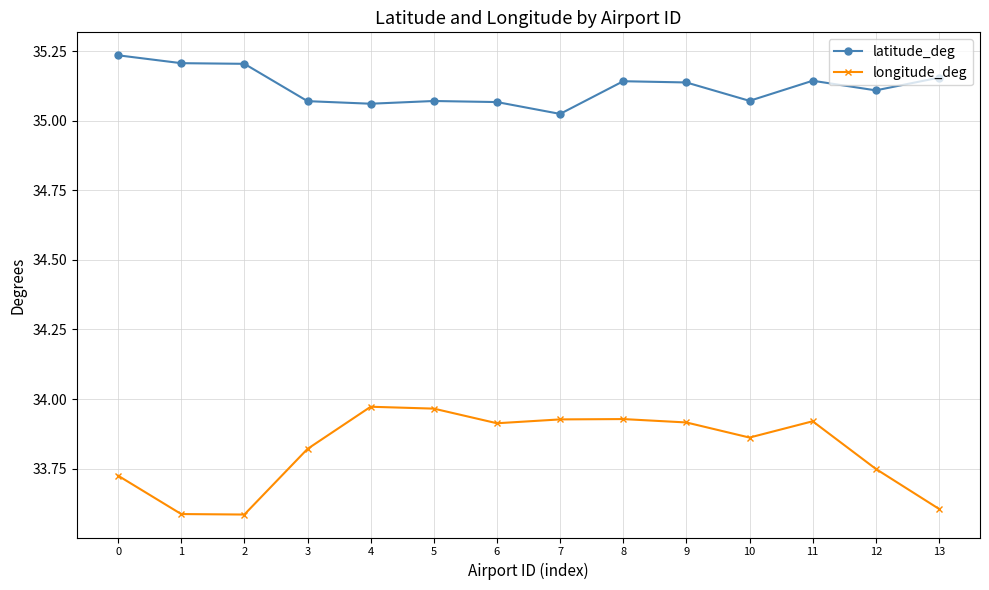

What is the difference between the maximum and minimum values in the longitude_deg series?

0.4